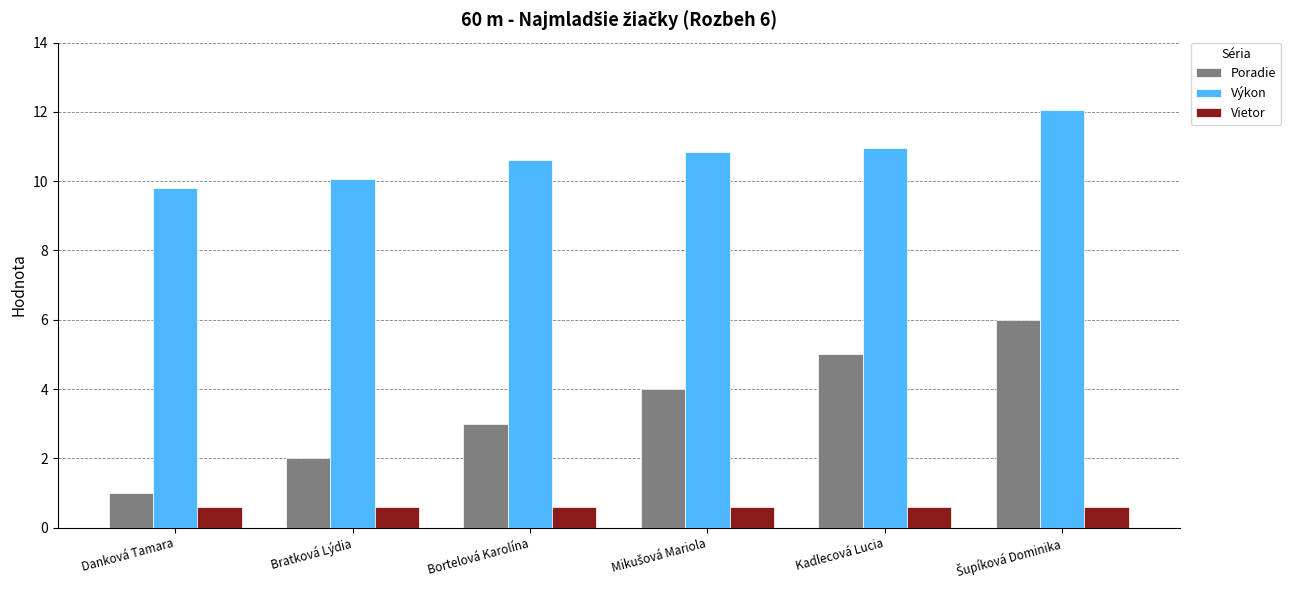

At Kadlecová Lucia, list the series in order from smallest to largest.

Vietor, Poradie, Výkon